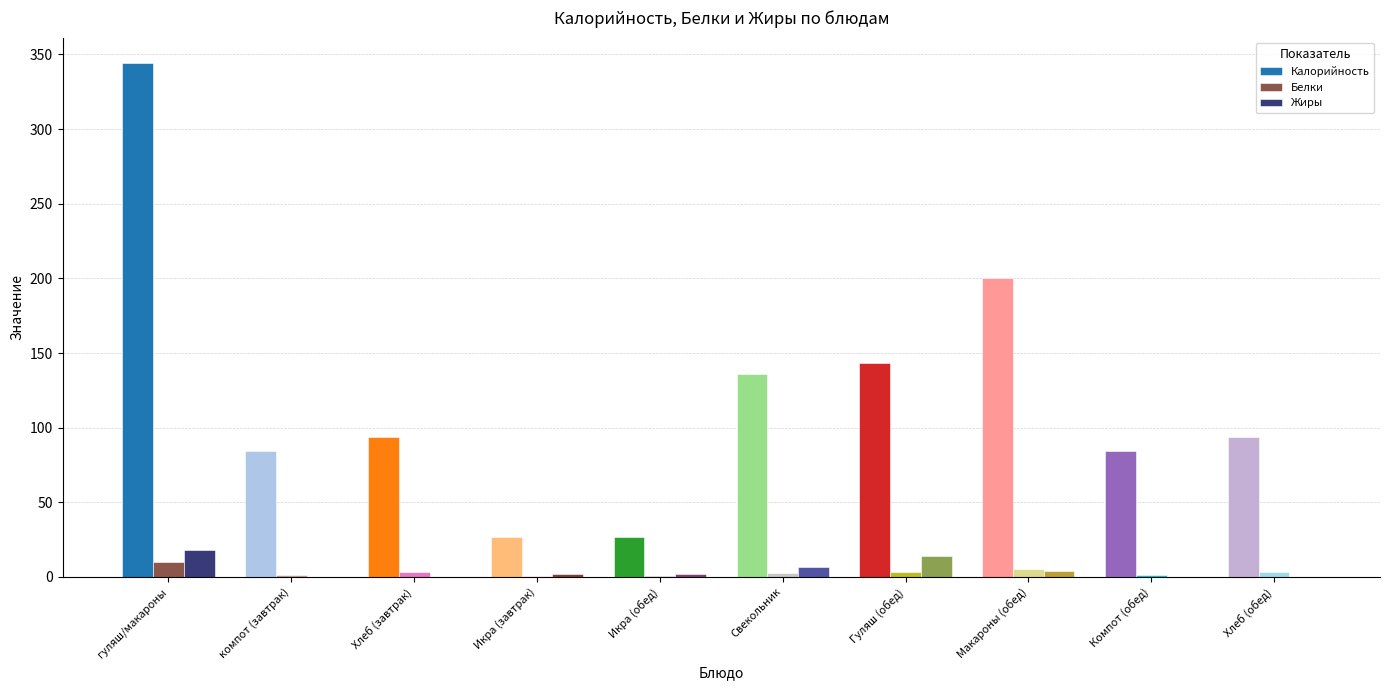

Reading right to left, transcribe all the data shown in this chart.

Калорийность: 93.8	84.6	200.5	143.4	135.9	27.0	27.0	93.8	84.6	344.0
Белки: 3.0	1.1	5.7	3.6	2.4	0.4	0.4	3.0	1.1	10.0
Жиры: 0.3	0.0	3.7	13.7	6.8	2.0	2.0	0.3	0.0	18.0